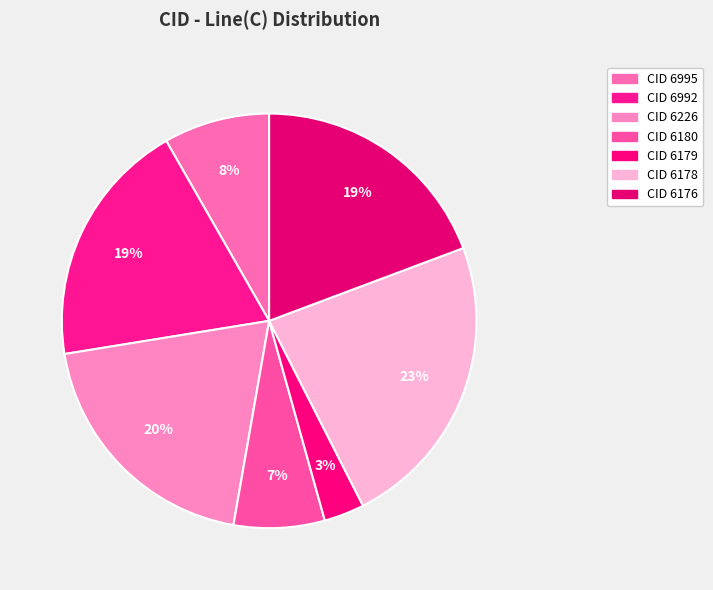

Rank the categories by value from lowest to highest.

6179, 6180, 6995, 6992, 6176, 6226, 6178